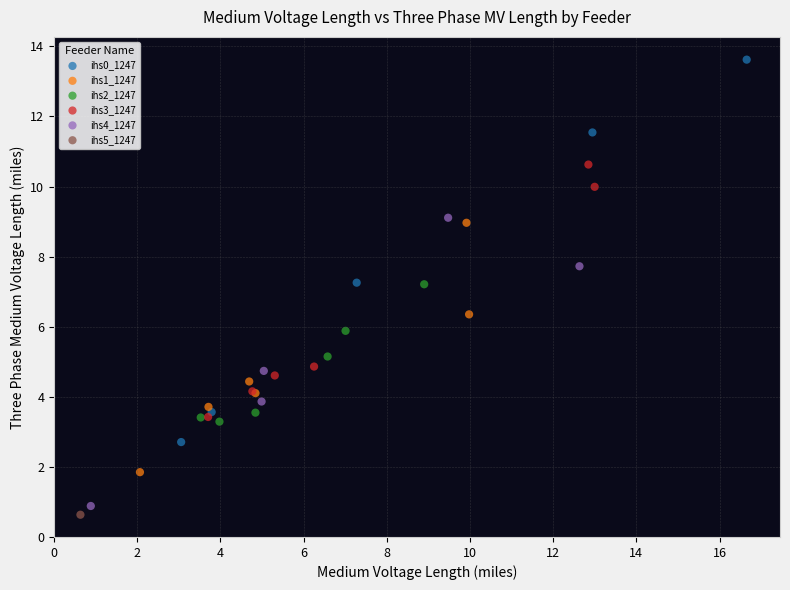

Which series reaches the maximum Y coordinate?

ihs0_1247